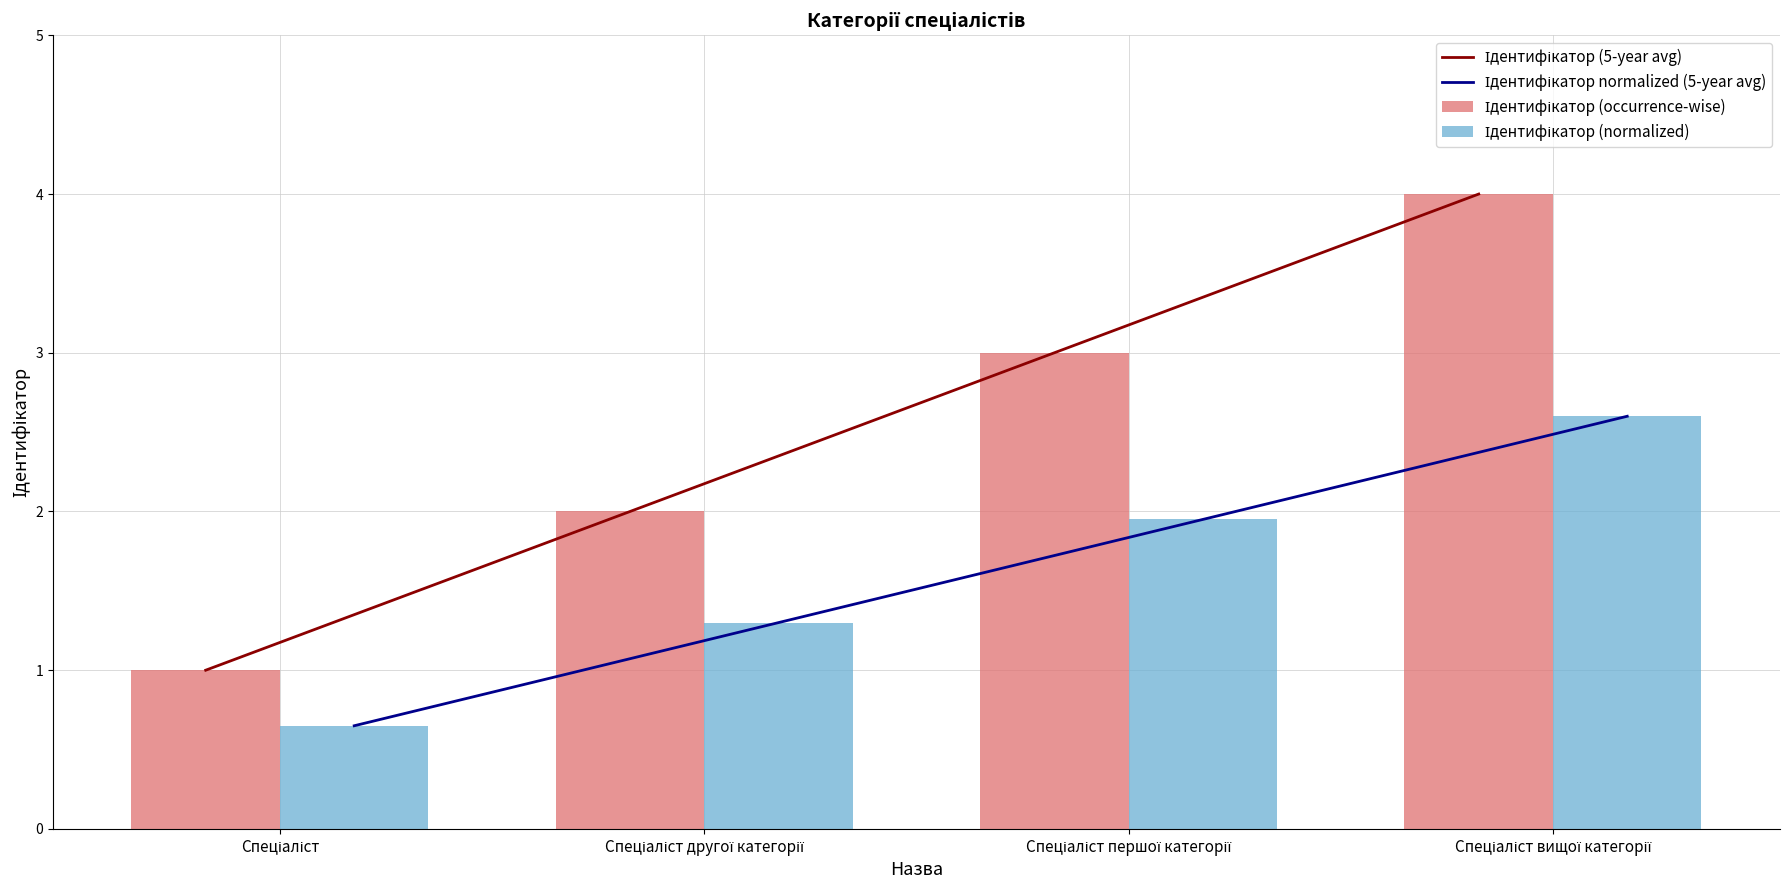

Which has a higher value, Спеціаліст вищої категорії or Спеціаліст другої категорії?

Спеціаліст вищої категорії